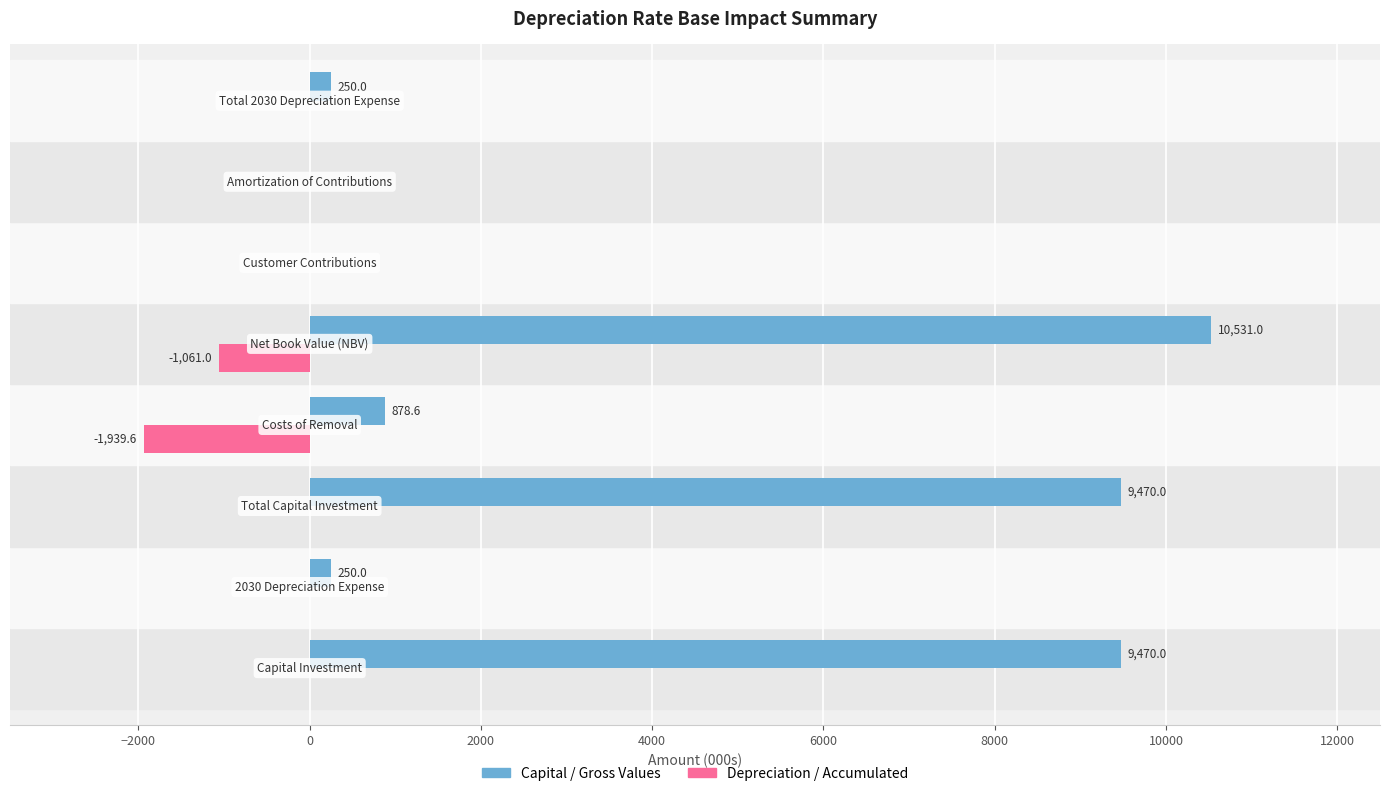

What is the greatest value displayed?

10531.0